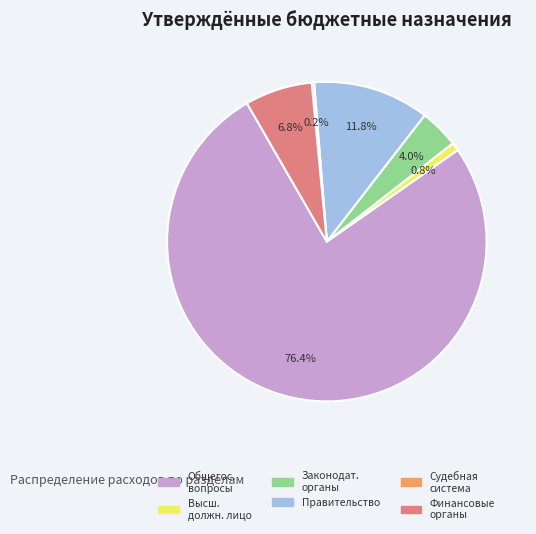

Is there any slice that represents more than half of the pie?

Yes